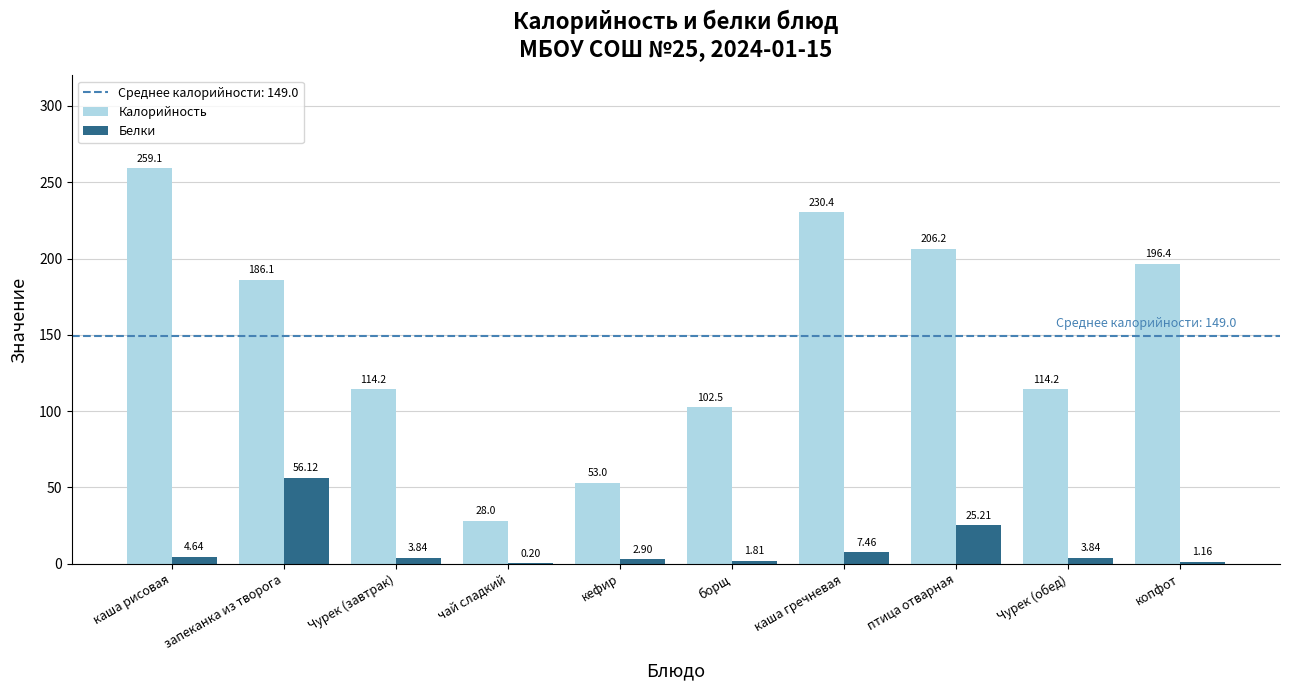

Which series changed the most between Чурек (завтрак) and кефир?

Калорийность